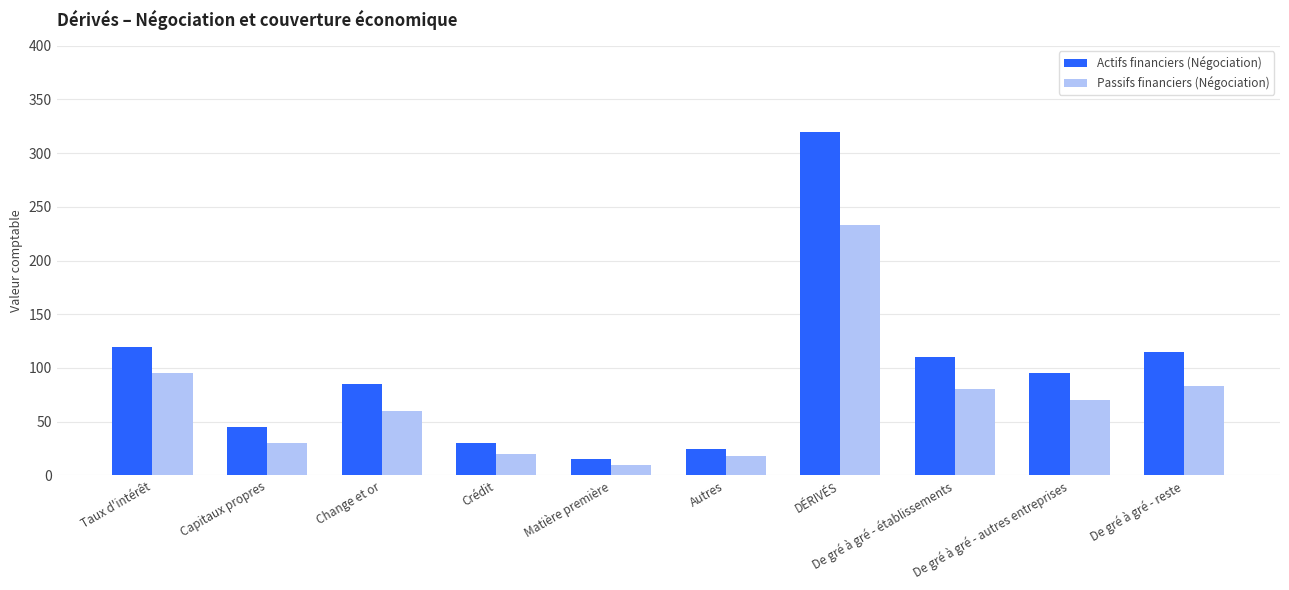

True or false: Actifs financiers (Négociation) has a value of 59 at Taux d'intérêt.

False